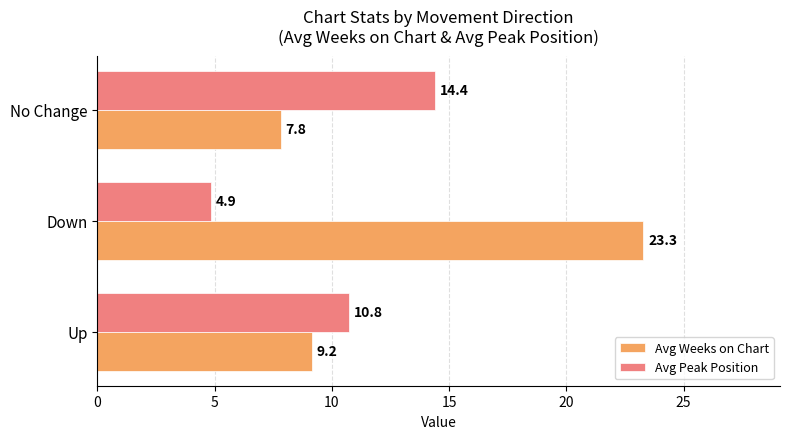

List the series in order of their overall mean, highest first.

Avg Weeks on Chart, Avg Peak Position